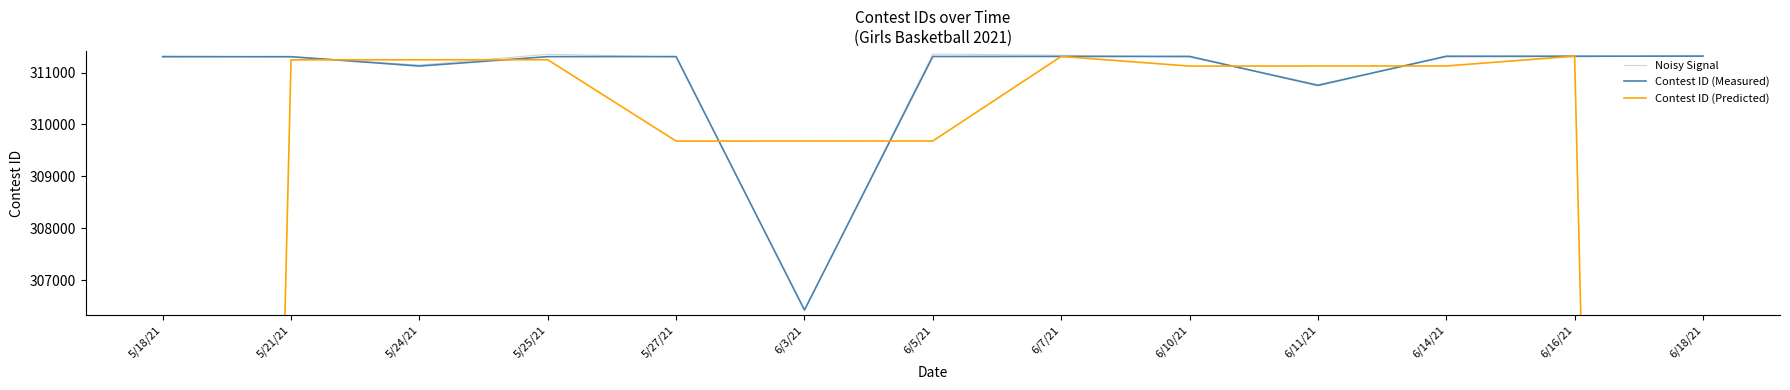

What is the maximum value for Contest ID (Predicted)?

311315.0